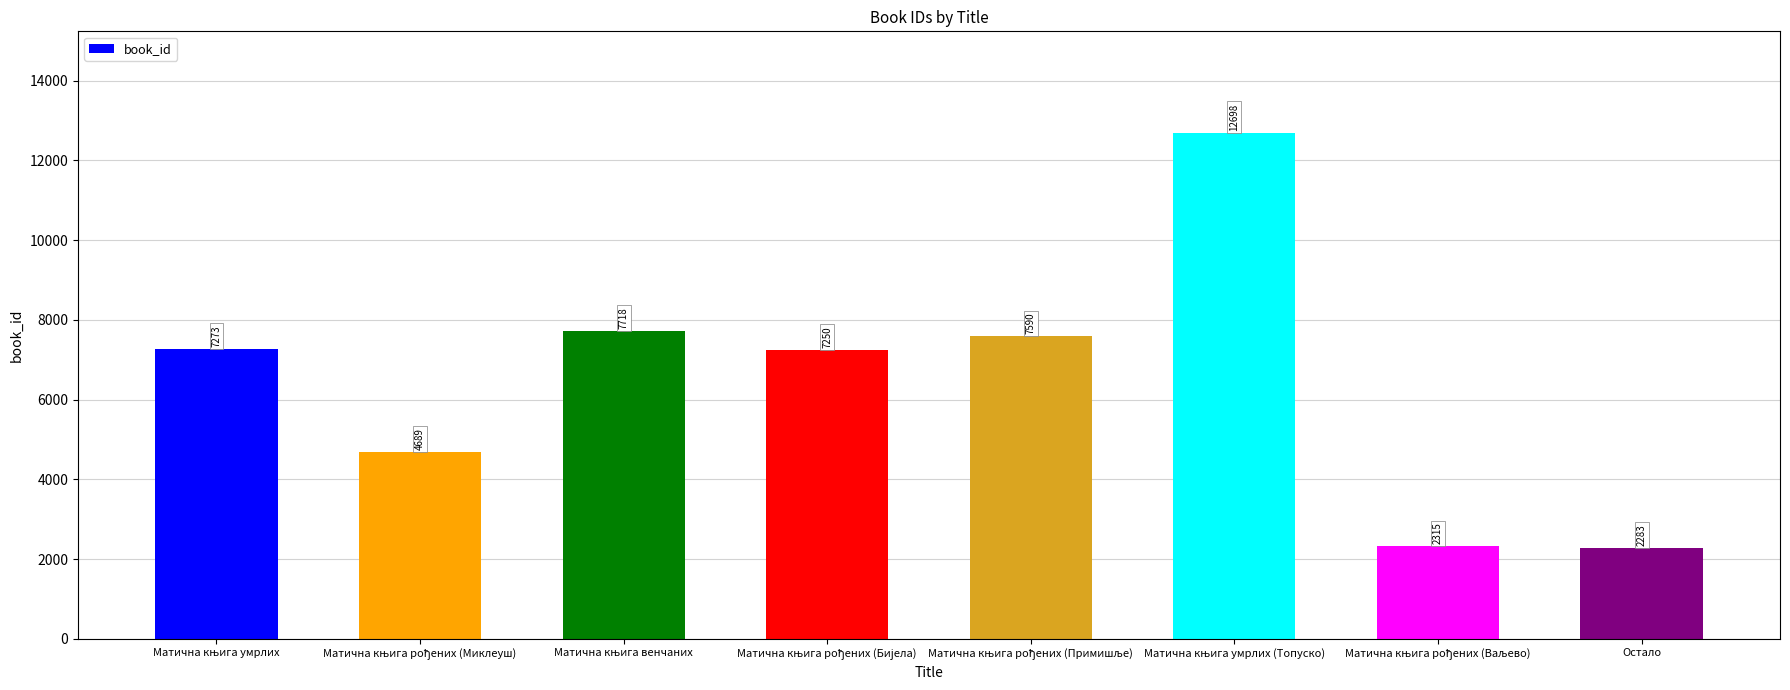

The value at Остало is 2283. True or false?

True